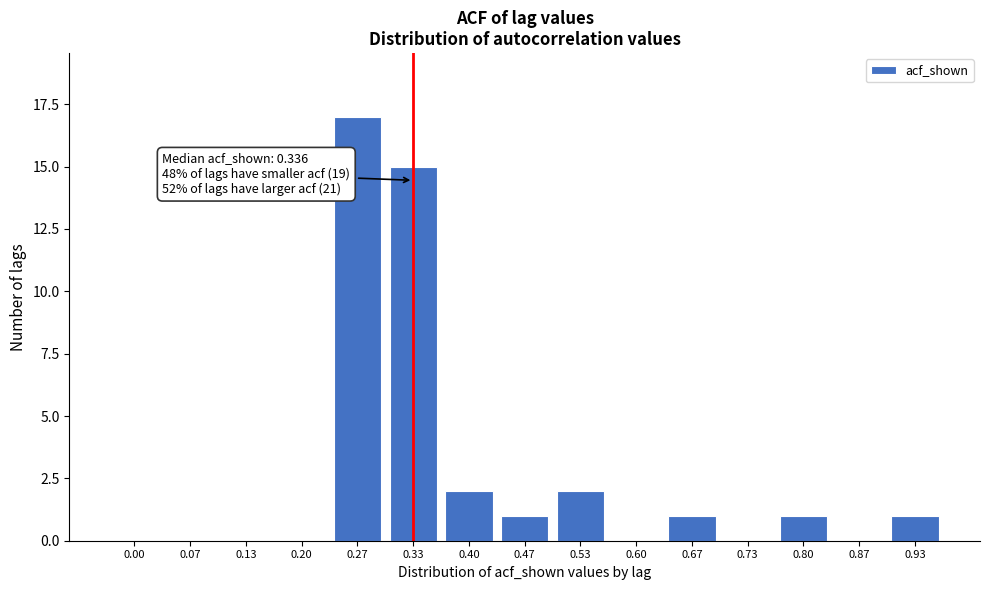

Reading right to left, extract all data points from this chart.

0.93=1	0.87=0	0.80=1	0.73=0	0.67=1	0.60=0	0.53=2	0.47=1	0.40=2	0.33=15	0.27=17	0.20=0	0.13=0	0.07=0	0.00=0